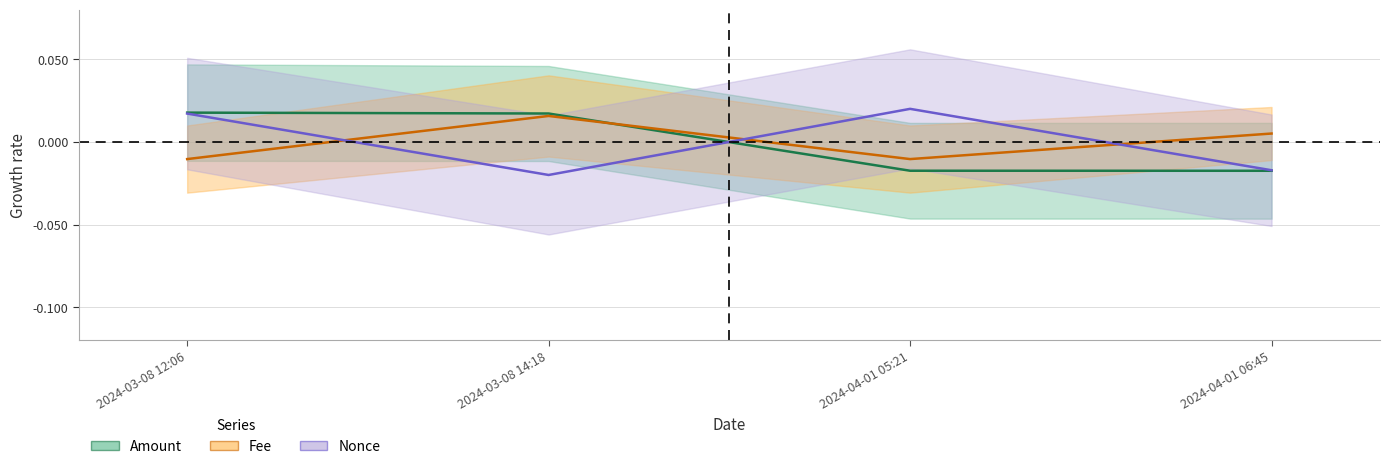

At which category does Nonce reach its first local valley?

2024-03-08 14:18